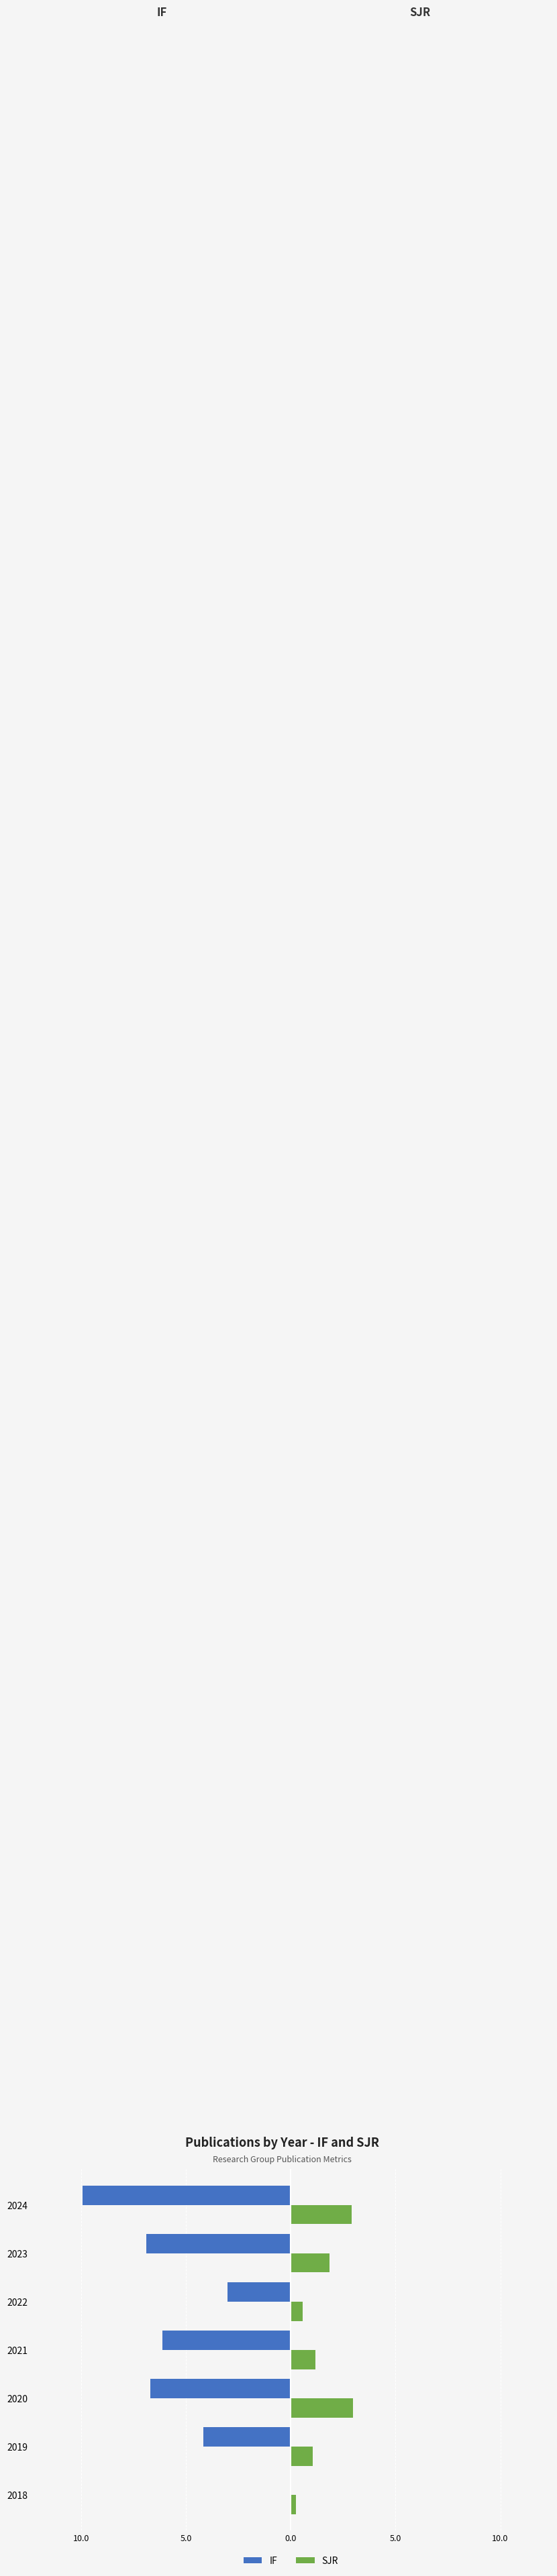

Reading left to right, what are all the values shown in this chart?

IF: 0.0	-4.2	-6.7	-6.1	-3.0	-6.9	-9.9
SJR: 0.2	1.0	3.0	1.2	0.6	1.9	2.9